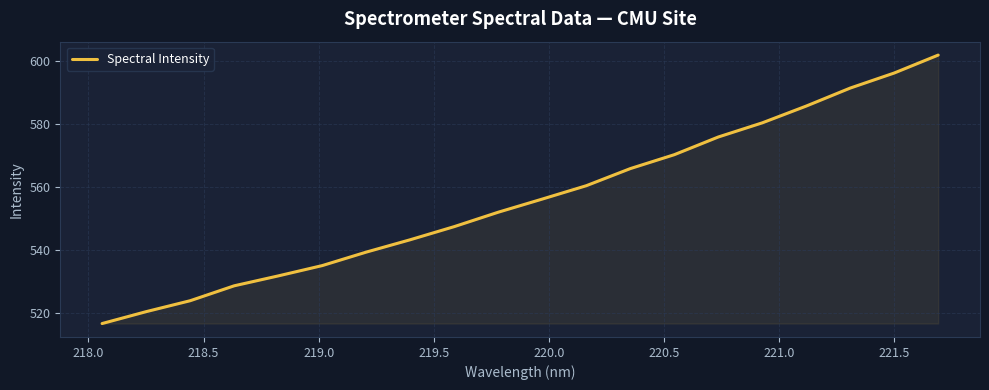

What is the smallest value displayed?

516.6